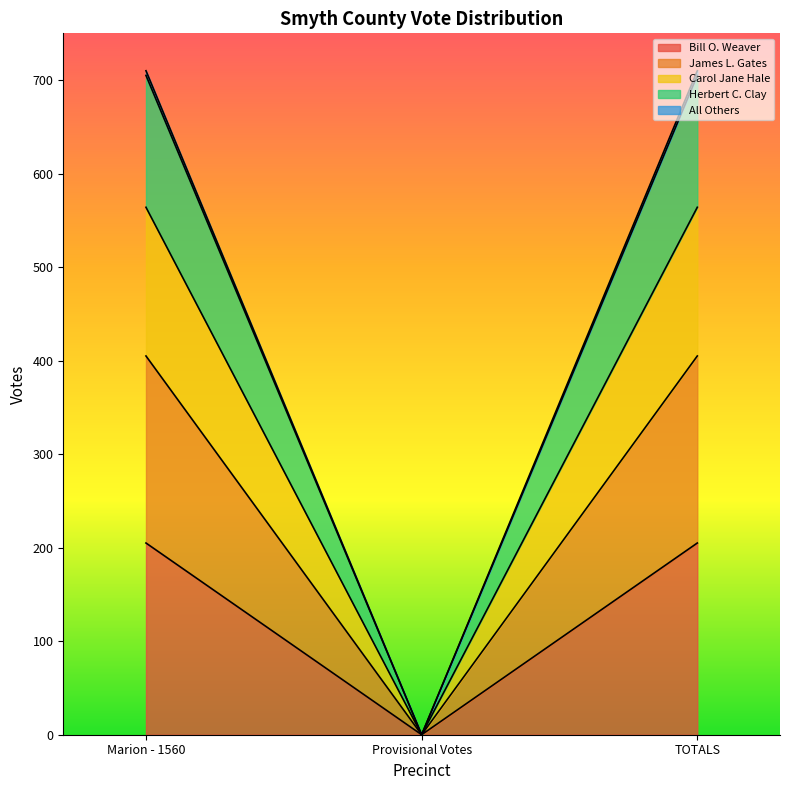

What is the highest value of the Bill O. Weaver series?

205